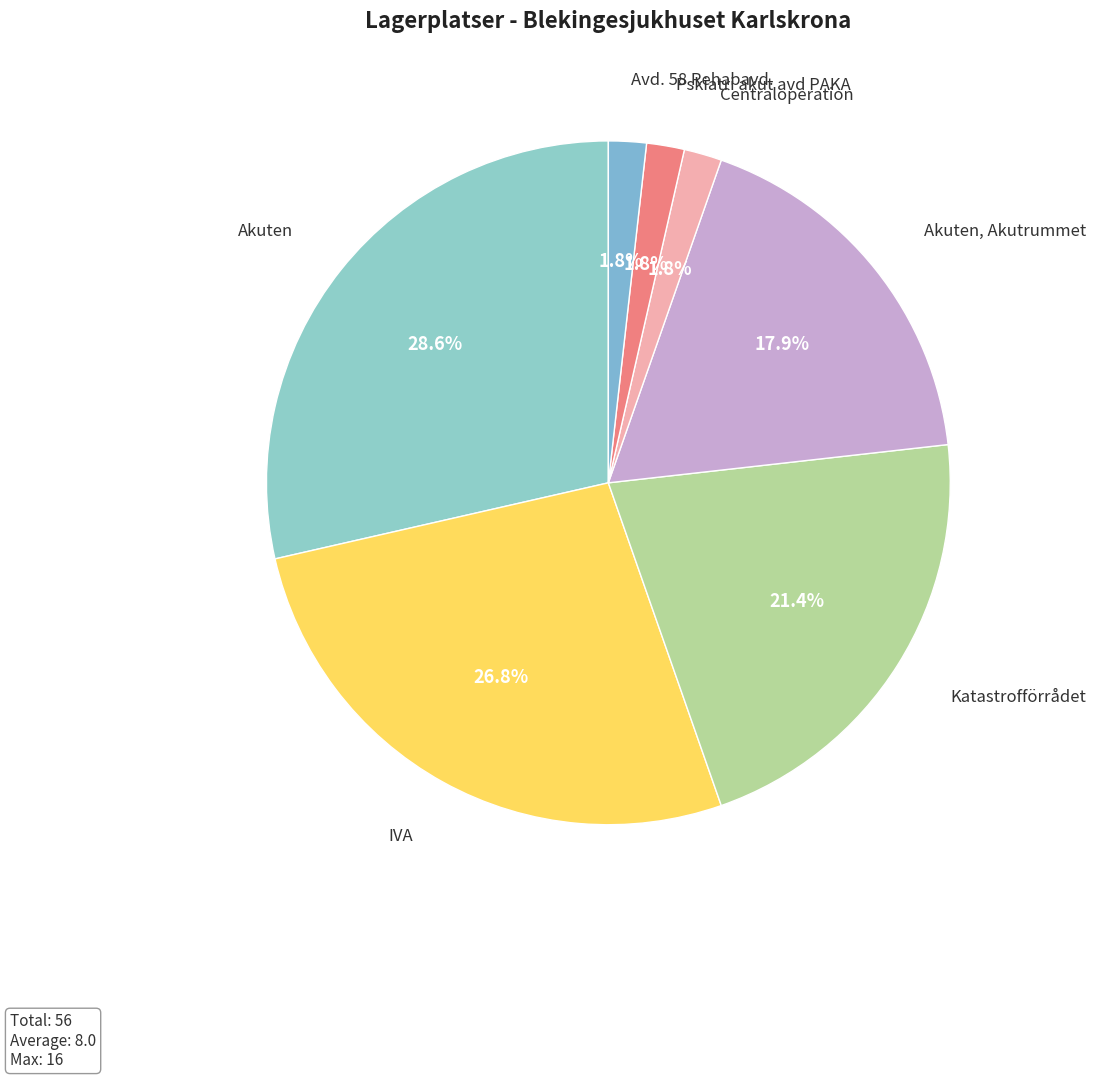

How many slices are in this pie chart?

7